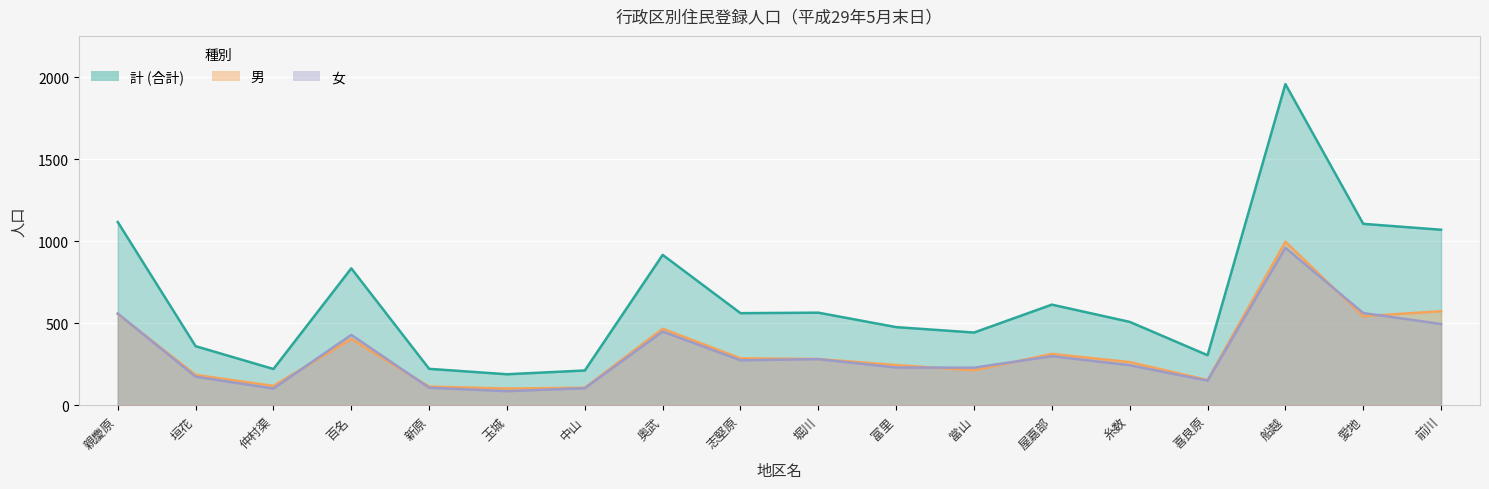

What is the difference between the second highest and second lowest values in the 計 series?

904